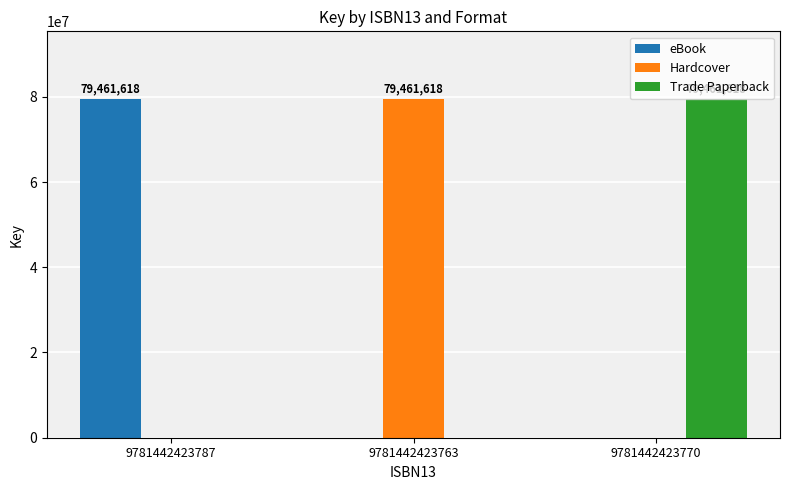

What is the total value across all series at 9781442423770?

79461618